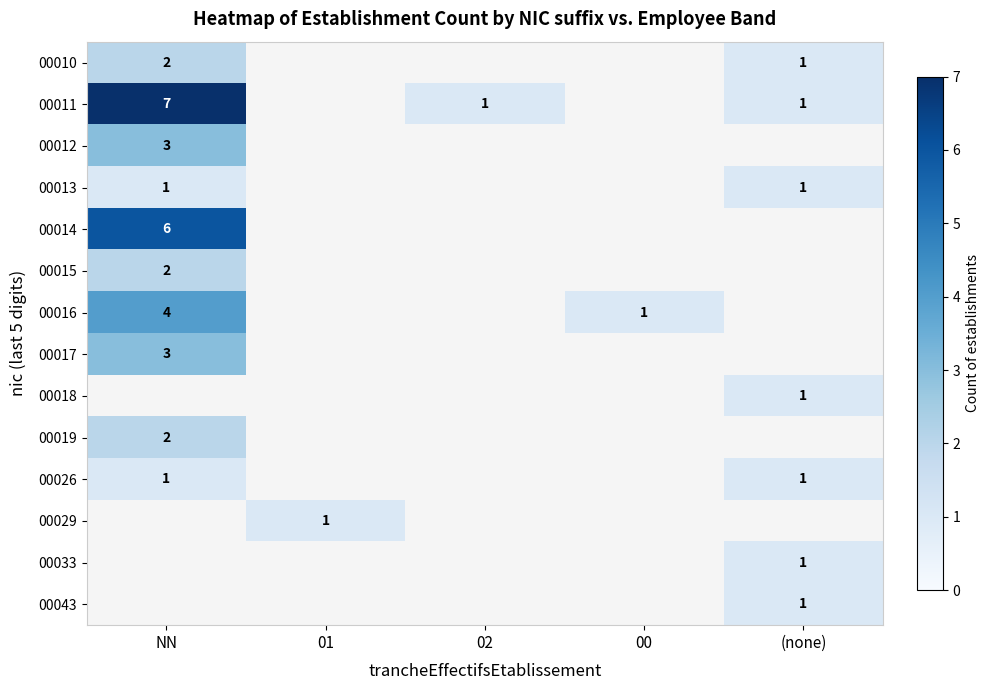

The 00019 series shows 2 at NN. True or false?

True